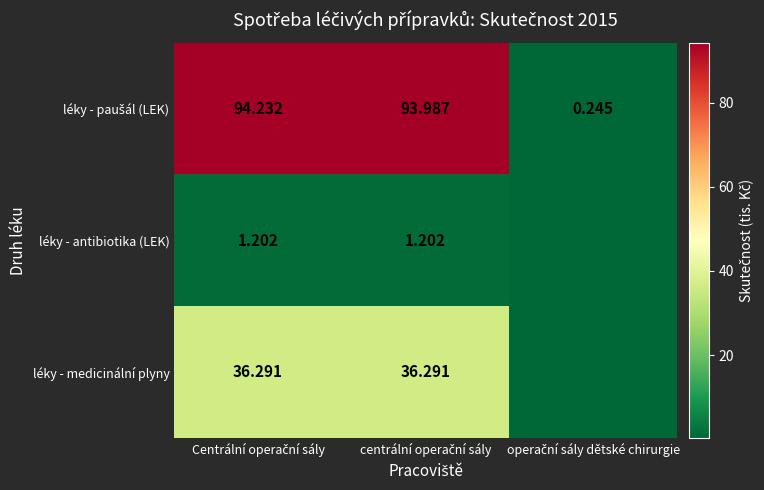

At how many categories does at least one series exceed 3?

2